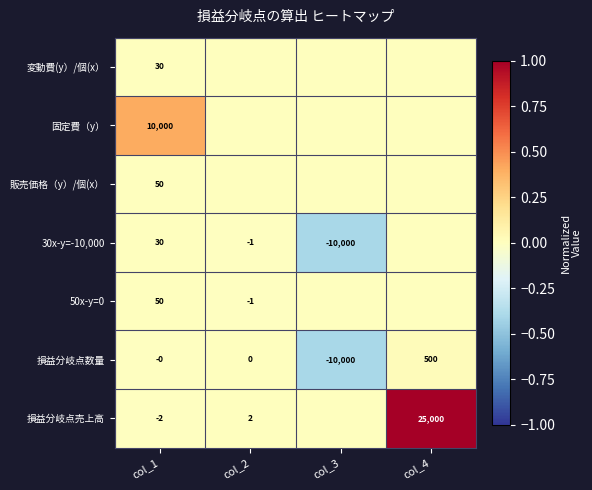

At which category is the sum across all series the highest?

col_4